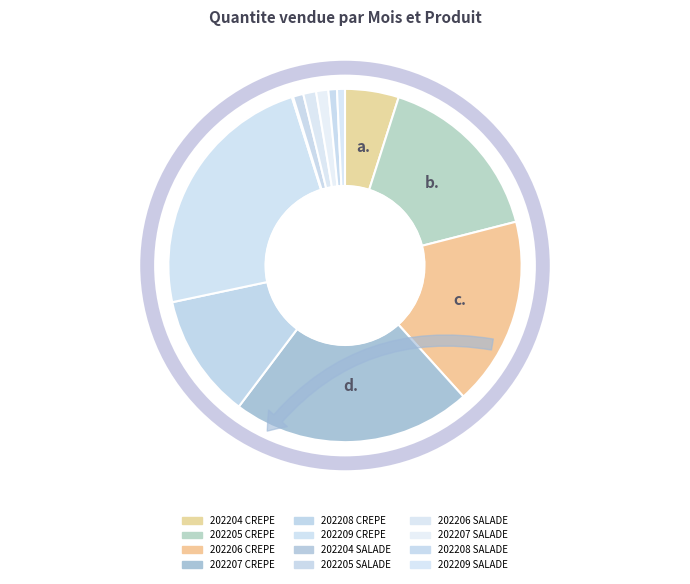

How many segments does this pie chart have?

12